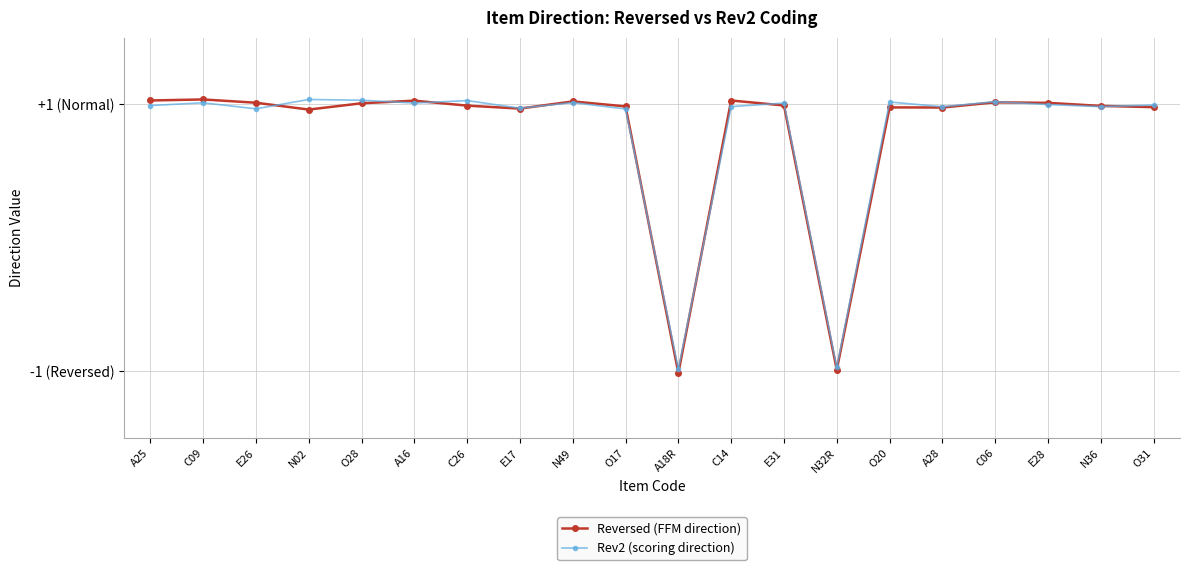

How many values in Reversed (FFM direction) are above zero?

18